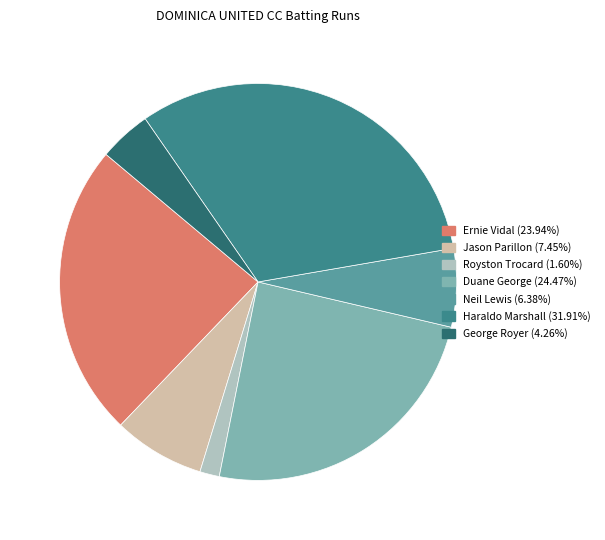

The George Royer slice represents 19% of the pie. True or false?

False